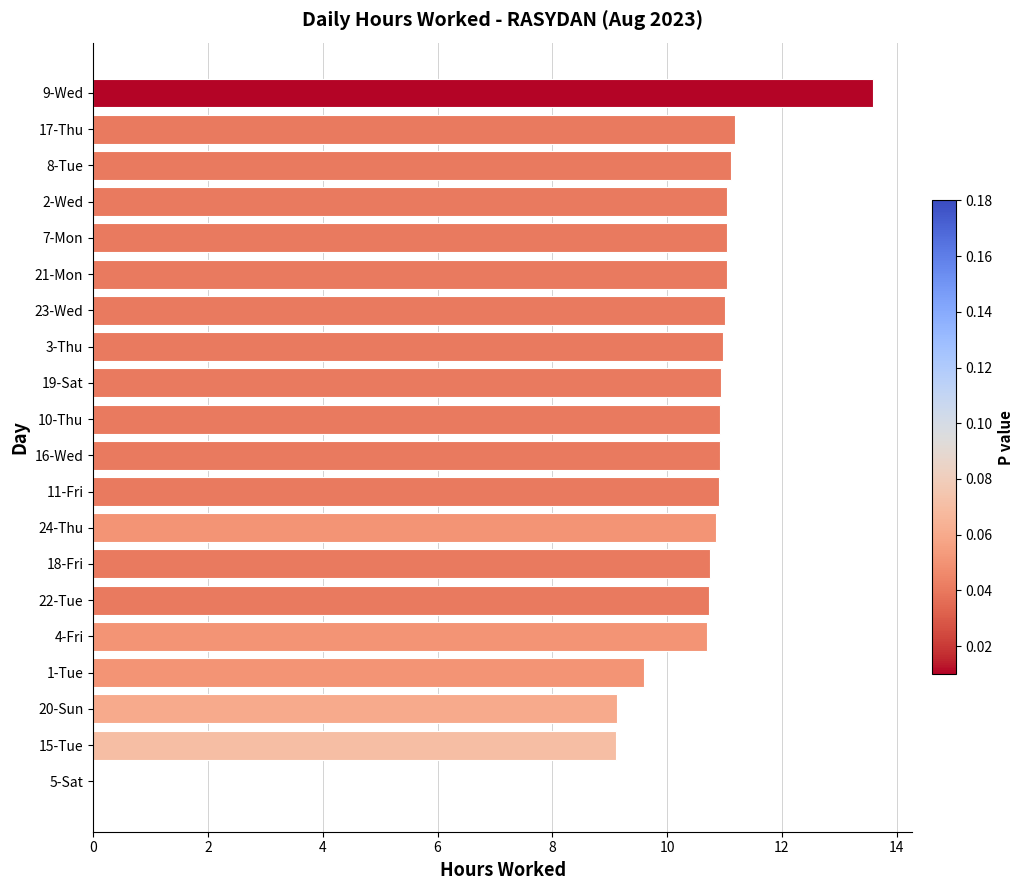

Approximately how many times larger is the value at 4-Fri compared to 16-Wed?

1.0